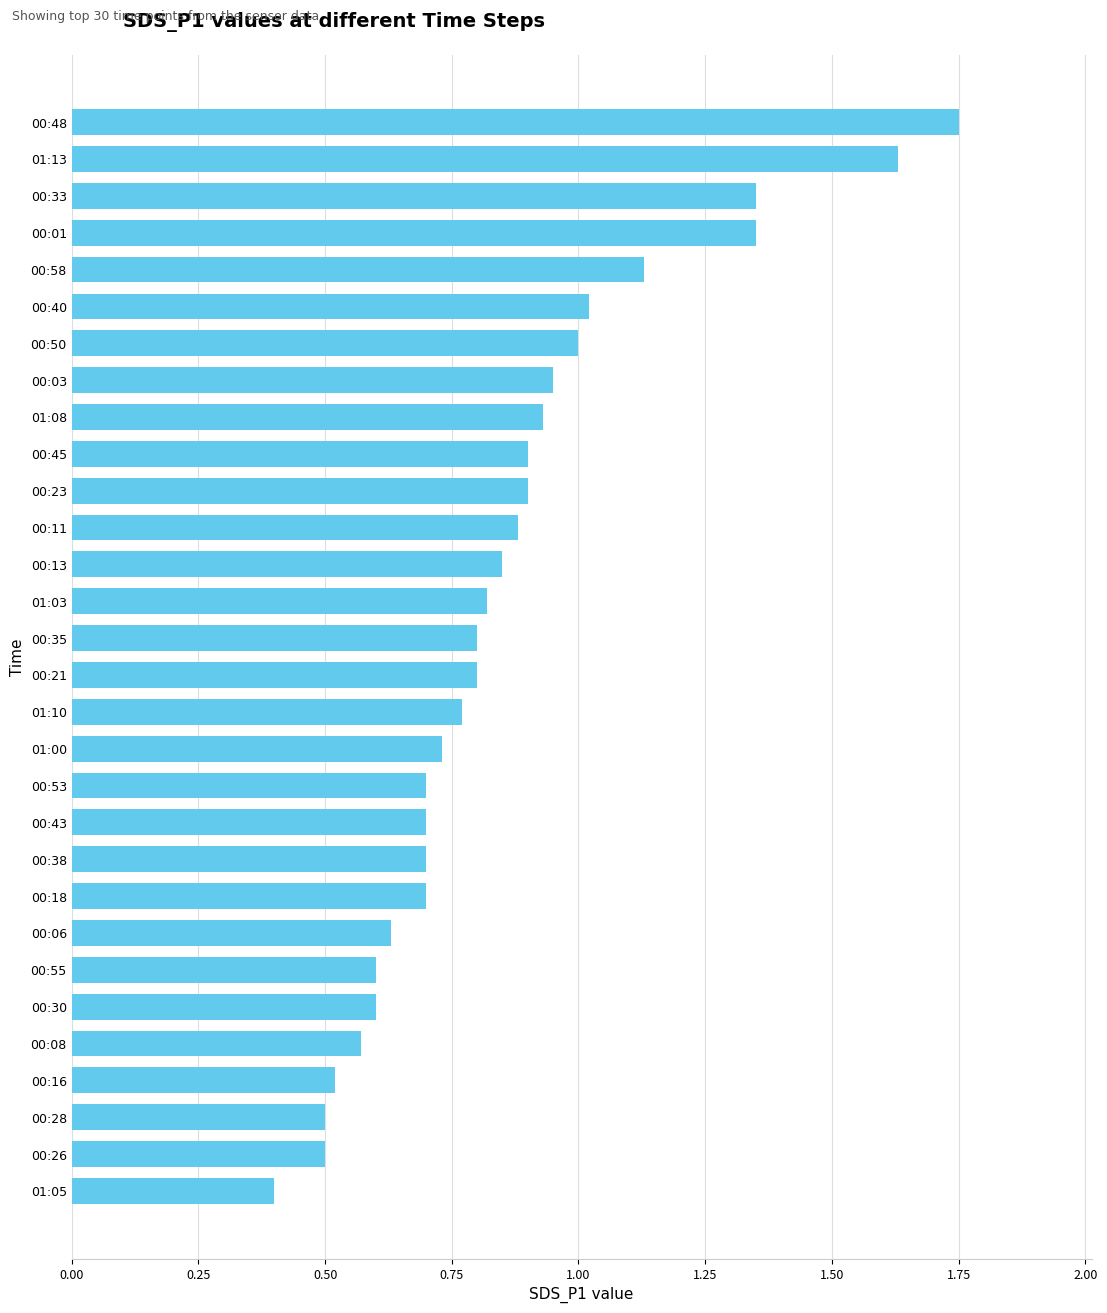

What is the sum of all values?

25.7